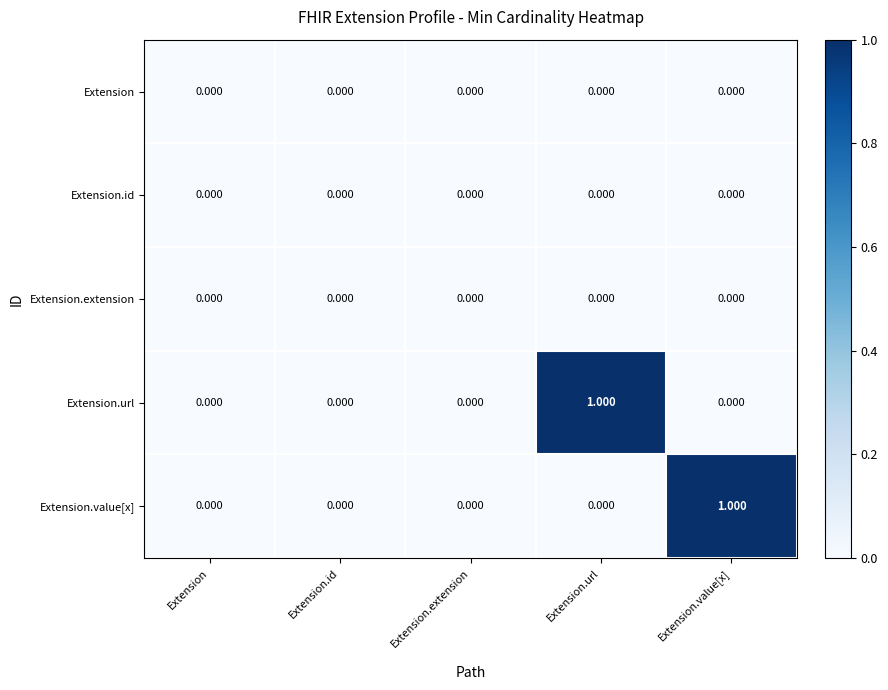

Which series changed the most between Extension.extension and Extension.url?

Extension.url